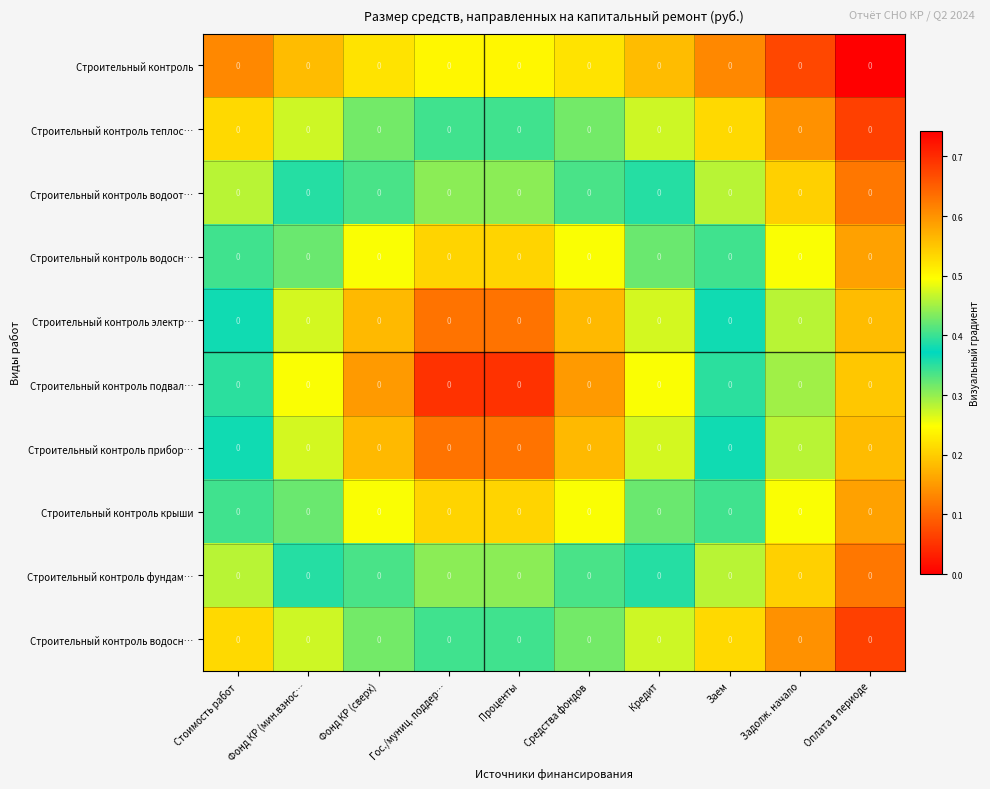

How many distinct data groups are displayed?

10